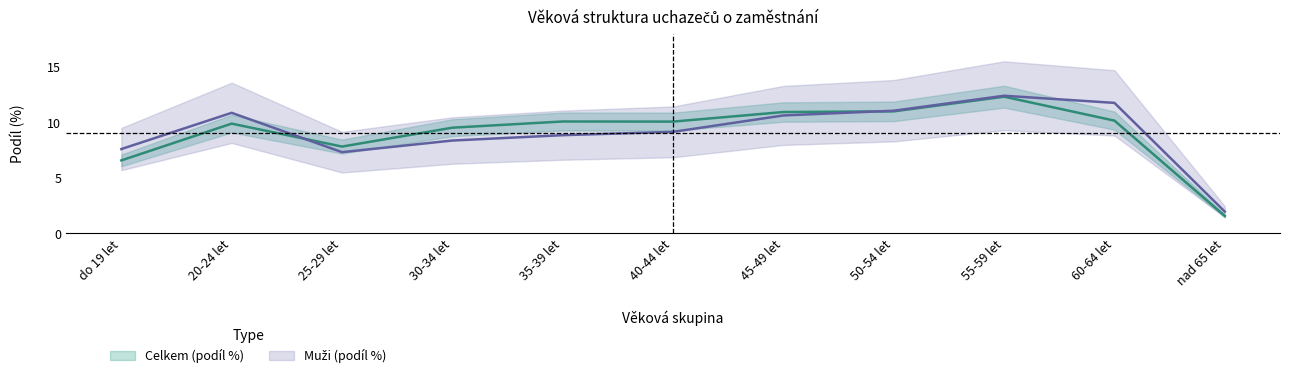

The value of Muži (podíl %) at 30-34 let is 8.4. True or false?

True